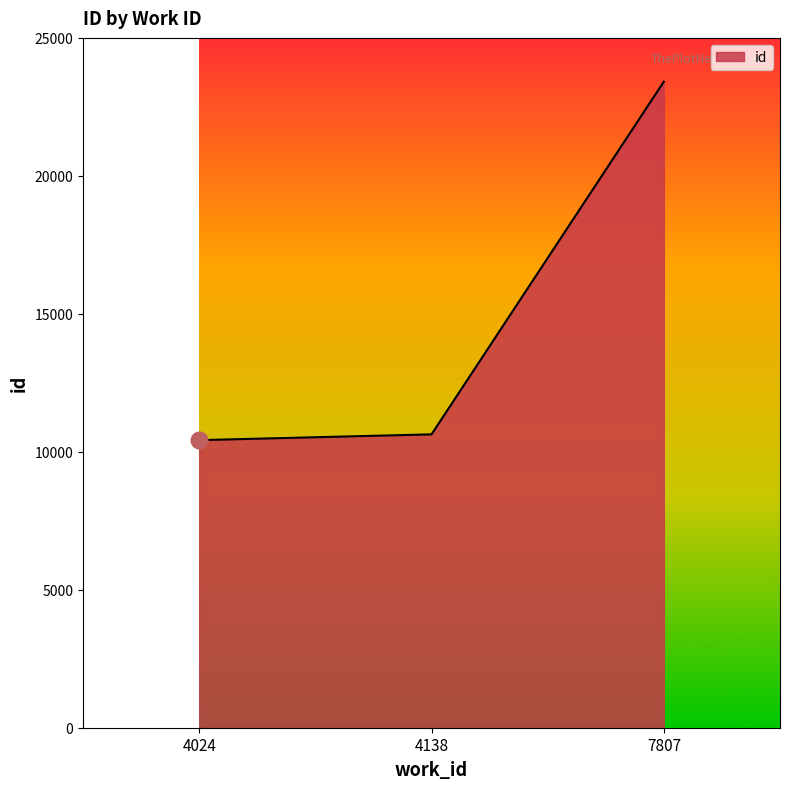

True or false: the data shows 36995 at 7807.

False